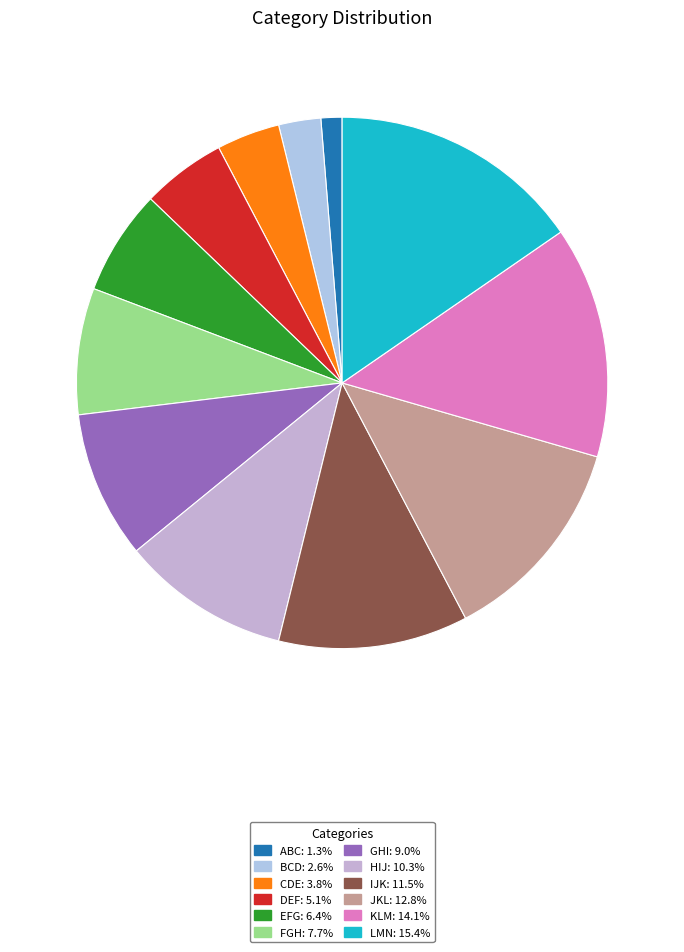

True or false: ABC accounts for 1% of the total.

True